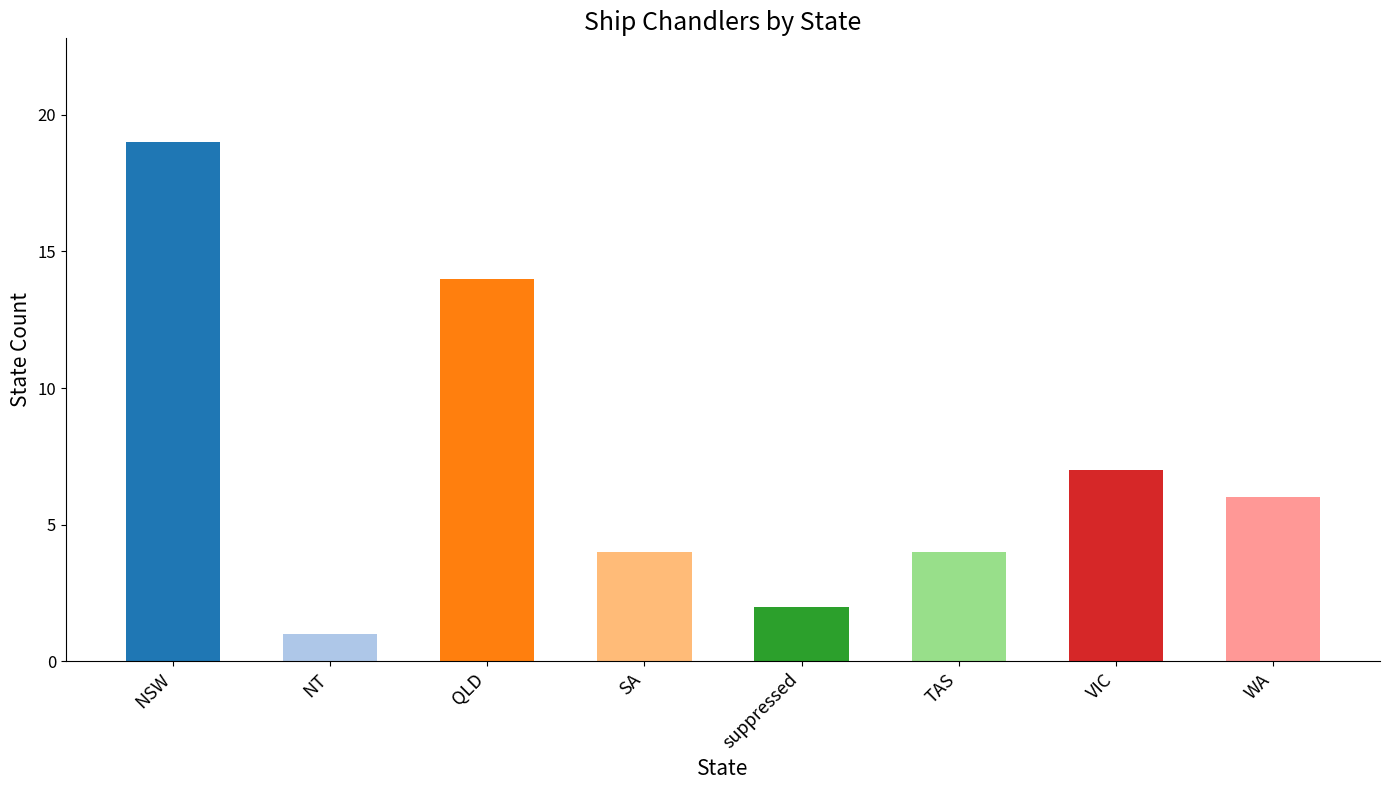

How many values are below 6?

4